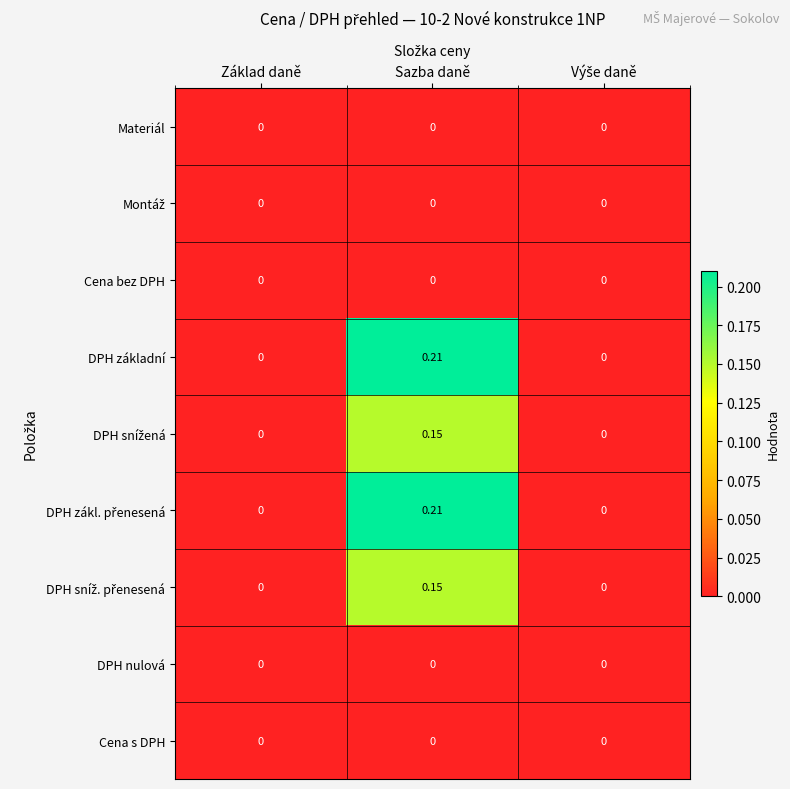

At which category is the sum across all series the highest?

Sazba daně